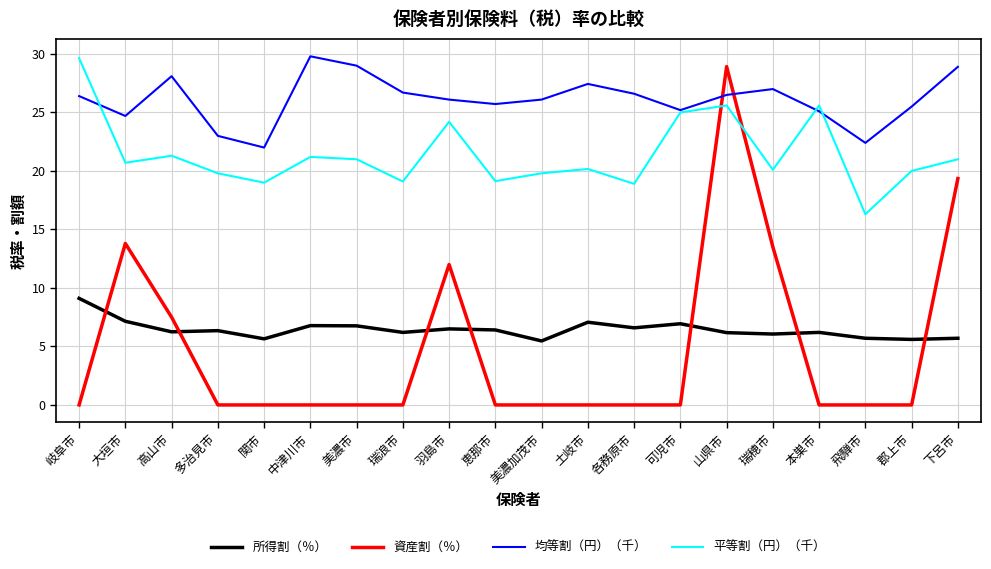

Which series has the largest total across all categories?

均等割（円）（千）